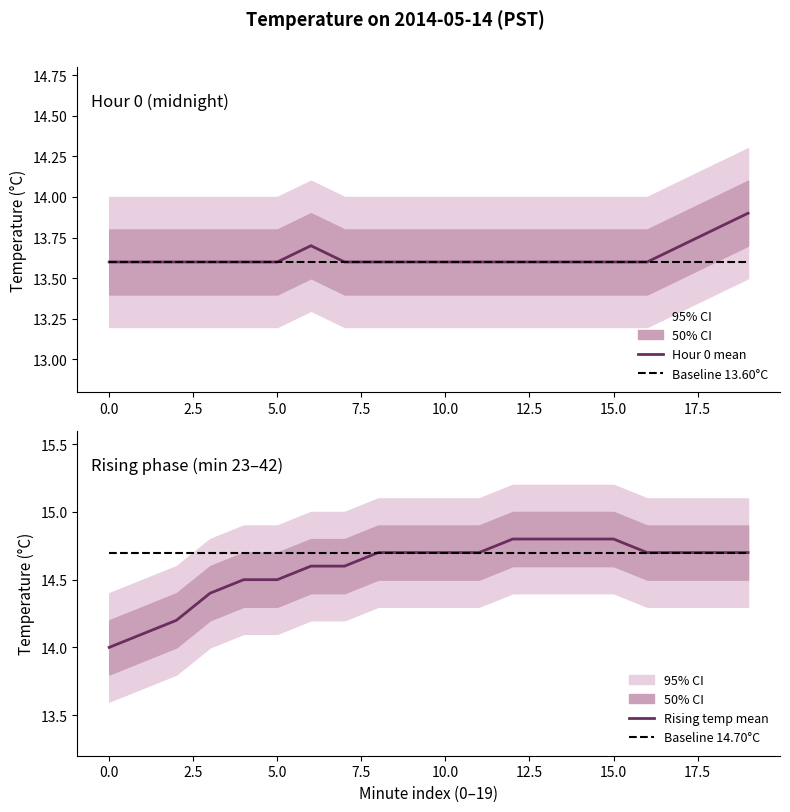

True or false: Baseline 14.70°C has more than 0 points higher than both neighbors.

False